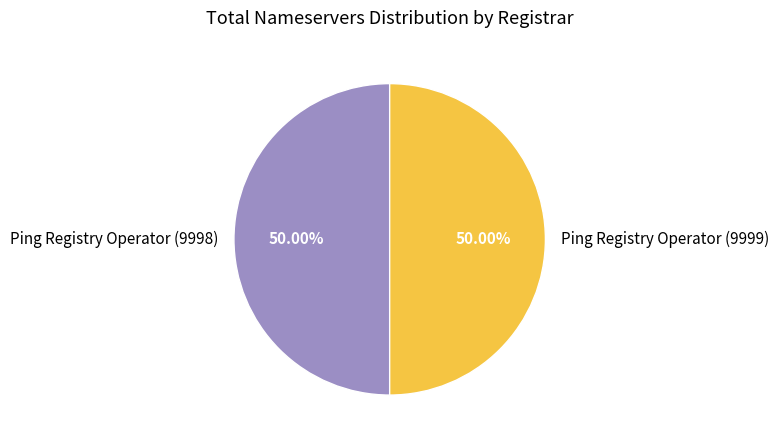

Combined, do Ping Registry Operator (9998) and Ping Registry Operator (9999) account for over 50%?

Yes